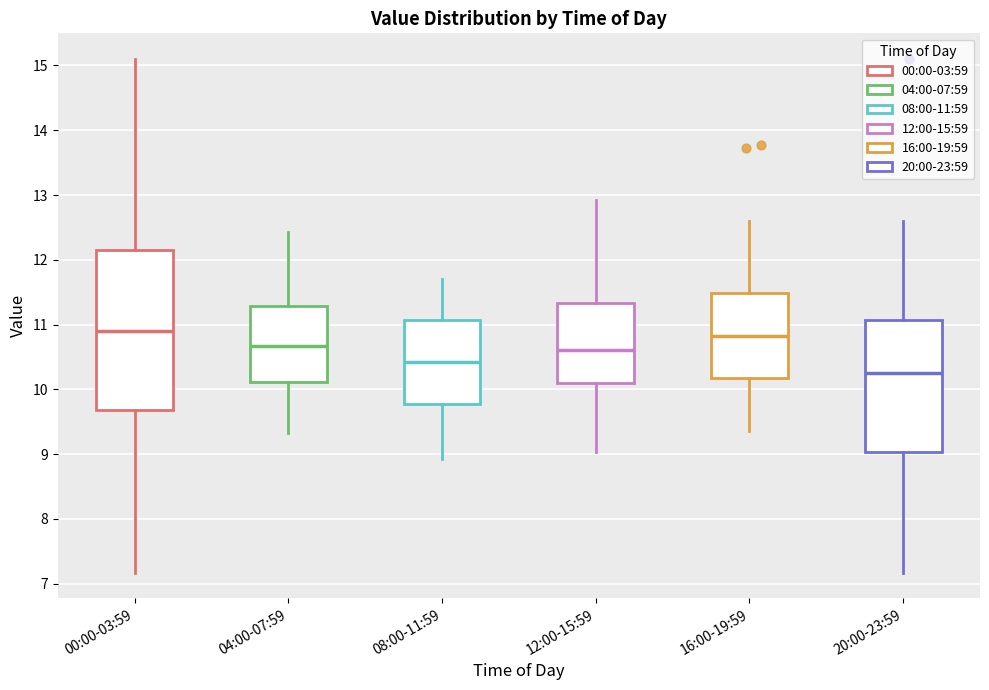

Reading left to right, read every box against the y-axis: the position of its median line, the range the box covers, and the ends of its whiskers. The values are not printed on the chart, so give them approximately, as read against the axis.

00:00-03:59: median 10.9, box 9.7 to 12.2, whiskers 7.2 to 15.1
04:00-07:59: median 10.7, box 10.1 to 11.3, whiskers 9.3 to 12.4
08:00-11:59: median 10.4, box 9.8 to 11.1, whiskers 8.9 to 11.7
12:00-15:59: median 10.6, box 10.1 to 11.3, whiskers 9.0 to 12.9
16:00-19:59: median 10.8, box 10.2 to 11.5, whiskers 9.4 to 12.6
20:00-23:59: median 10.3, box 9.0 to 11.1, whiskers 7.2 to 12.6